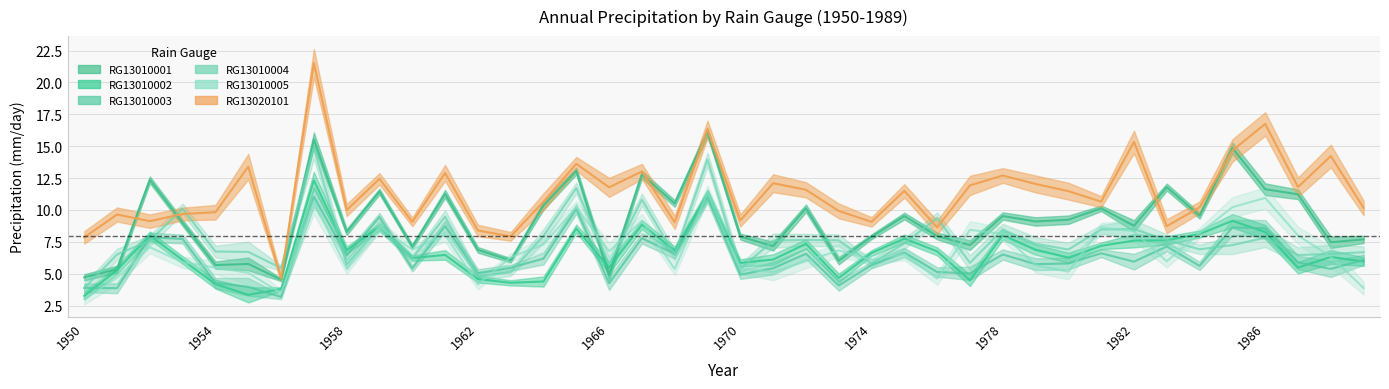

Does the chart have visible grid lines?

Yes